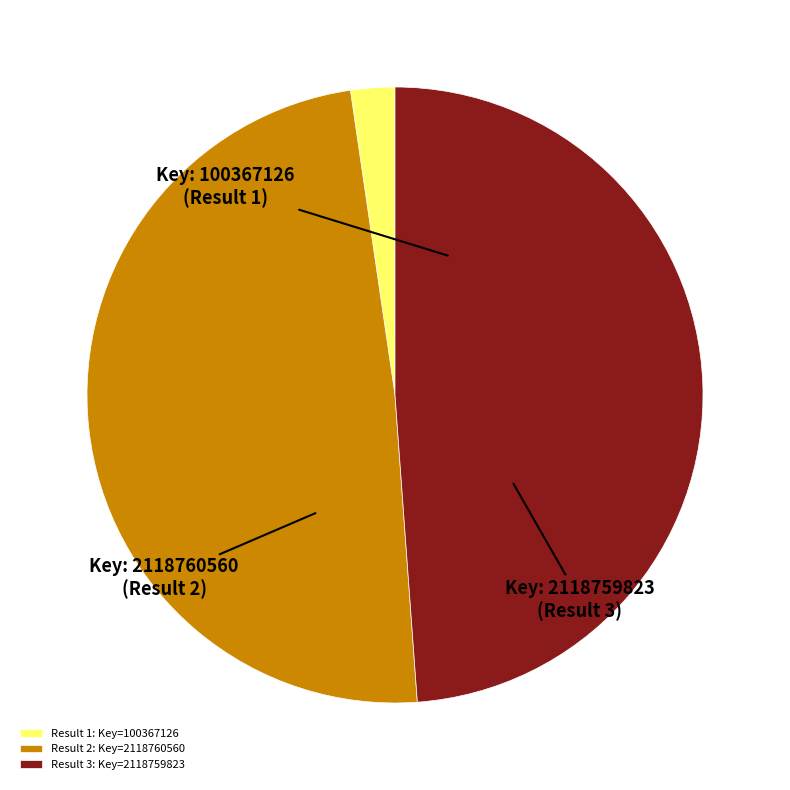

Is there any slice that represents more than half of the pie?

No